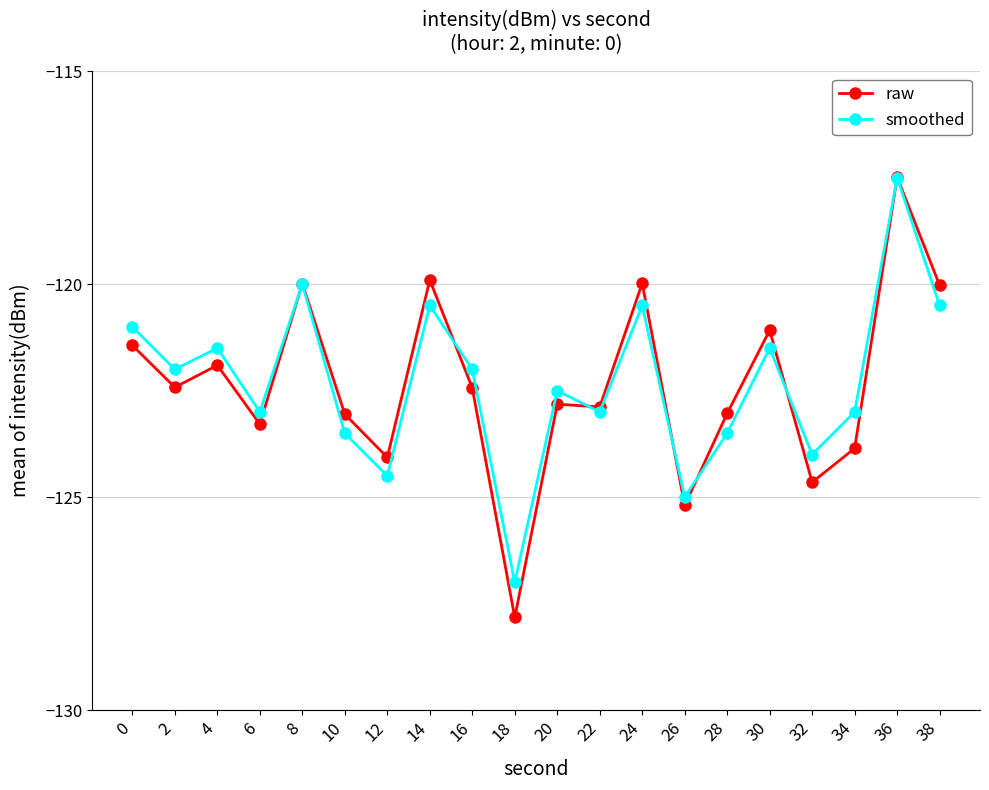

What is the value of the smoothed point at the 17th from the left?

-124.0